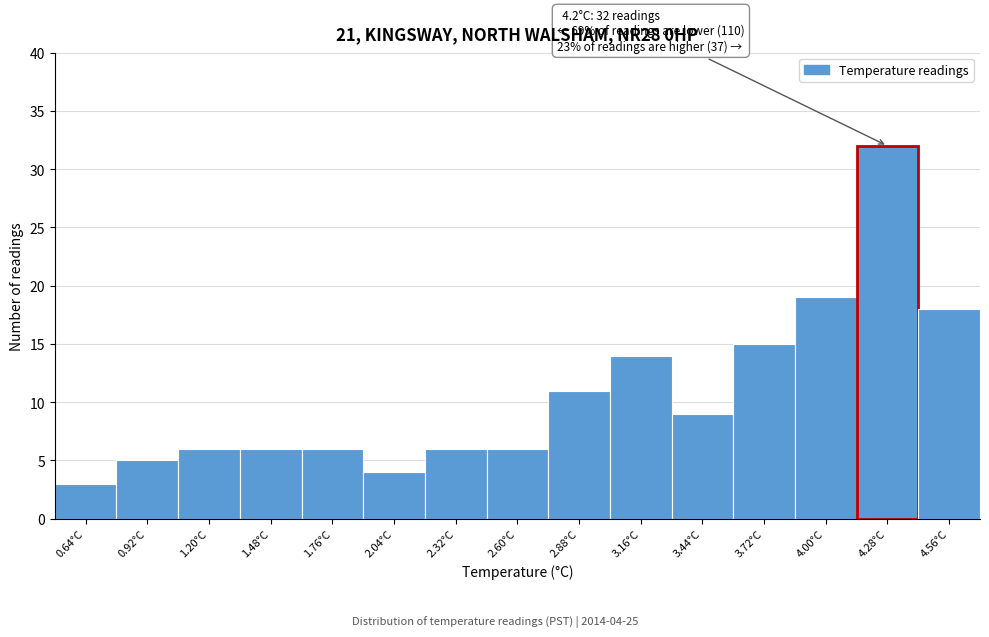

Which range on the x-axis has the tallest bar?

4.14 to 4.42